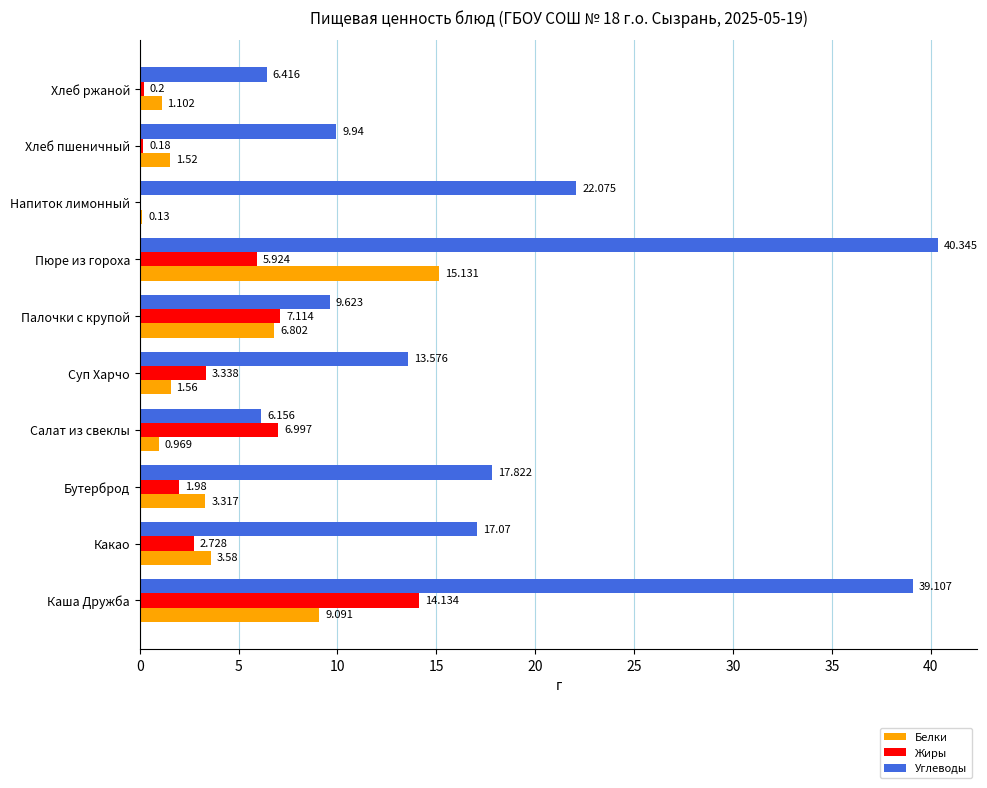

At which label is Жиры closest to 7?

Салат из свеклы